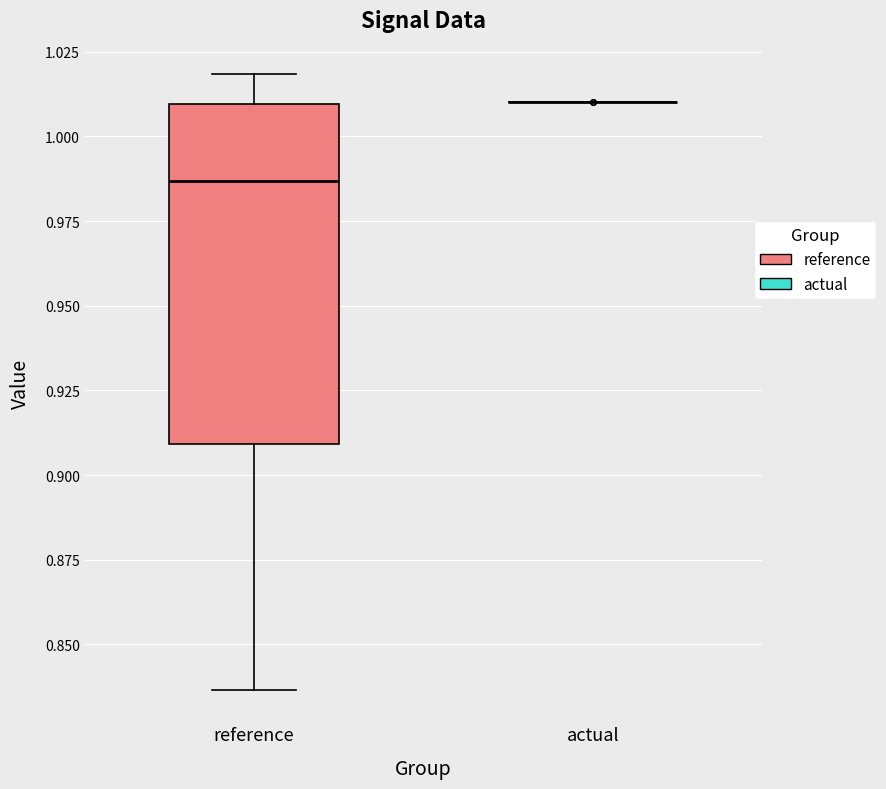

Reading left to right, read every box against the y-axis: the position of its median line, the range the box covers, and the ends of its whiskers. The values are not printed on the chart, so give them approximately, as read against the axis.

reference: median 0.985, box 0.910 to 1.010, whiskers 0.835 to 1.020
actual: box collapsed to a line at 1.010, whiskers 1.010 to 1.010